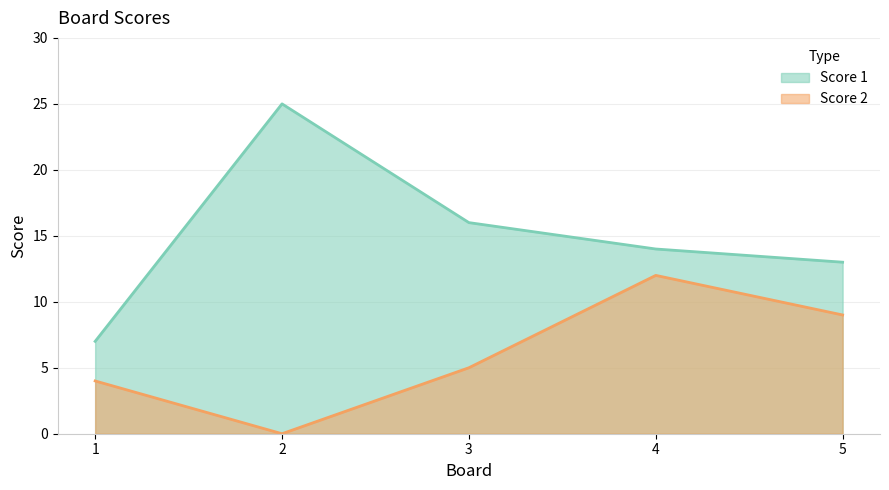

At how many categories does at least one series exceed 21?

1